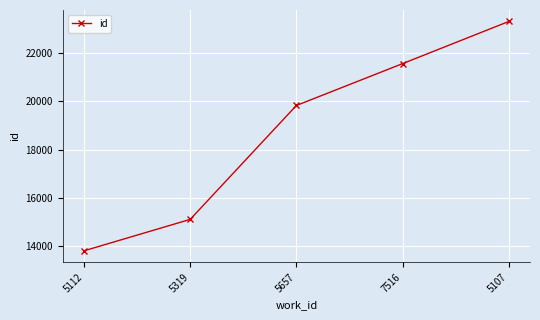

What is the difference between the maximum and minimum values?

9488